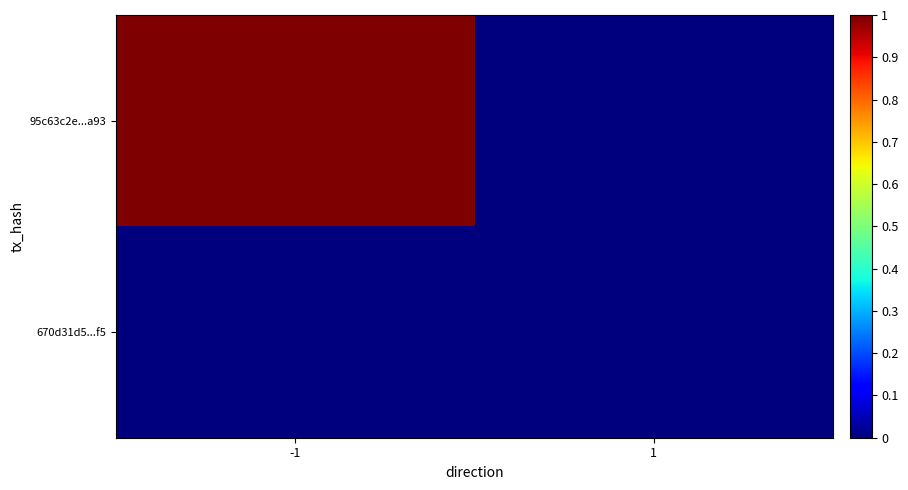

At 1, list the series in order from largest to smallest.

95c63c2e...a93, 670d31d5...f5